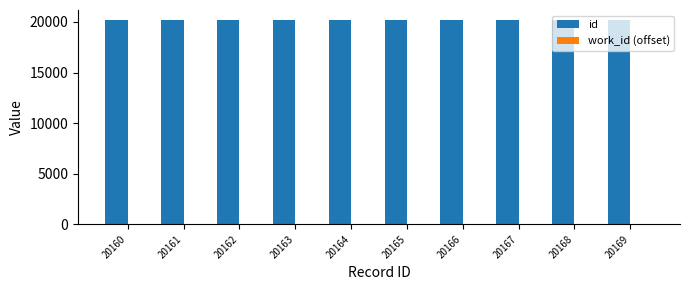

The value of id at 20168 is 35255. True or false?

False